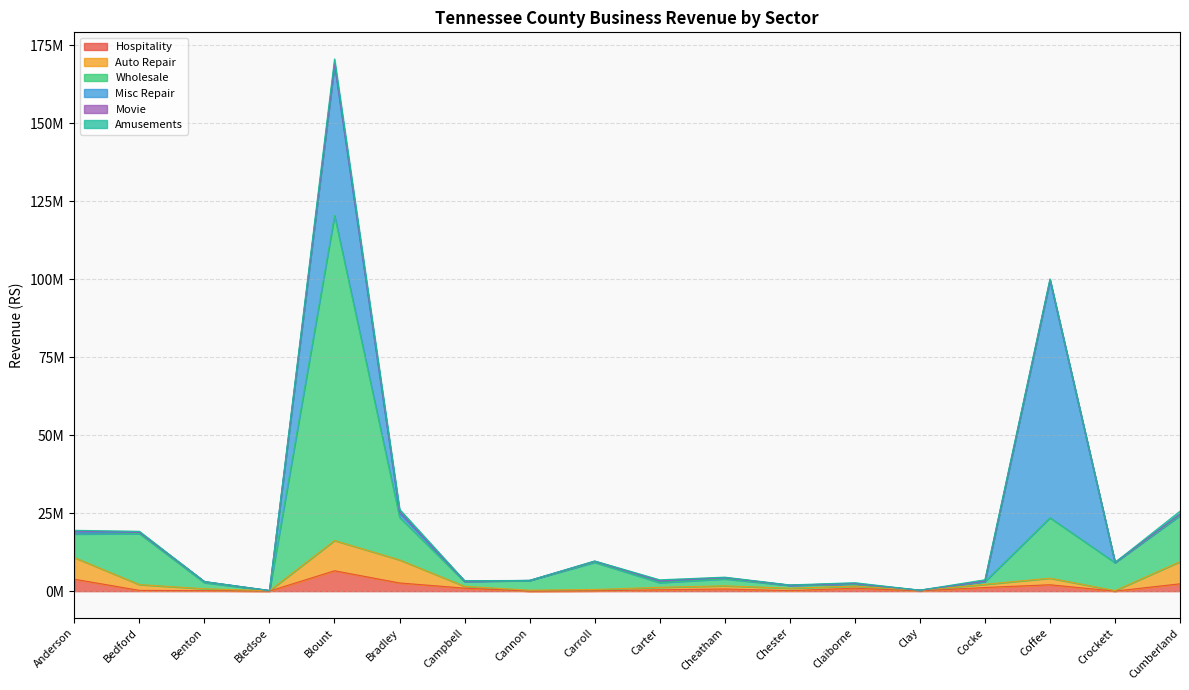

Between Cocke and Cannon, which is larger?

Cocke